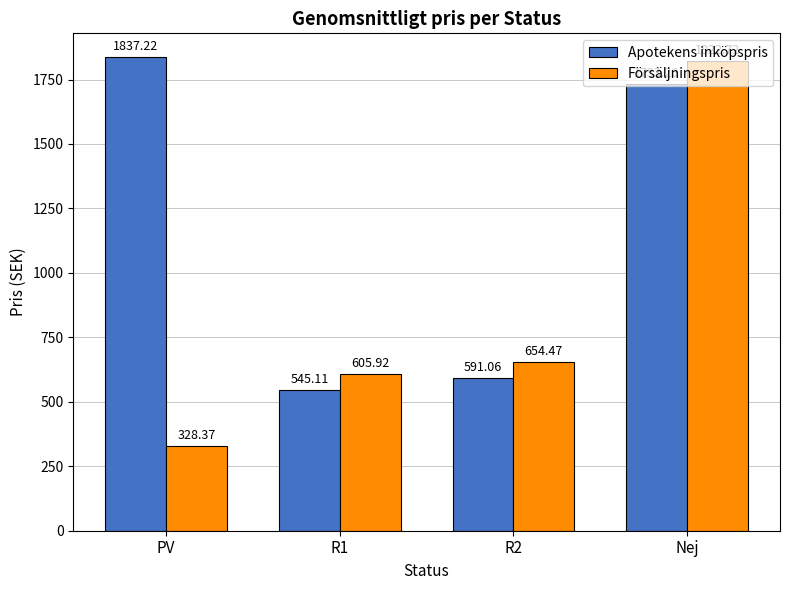

What position from the right is R1?

3